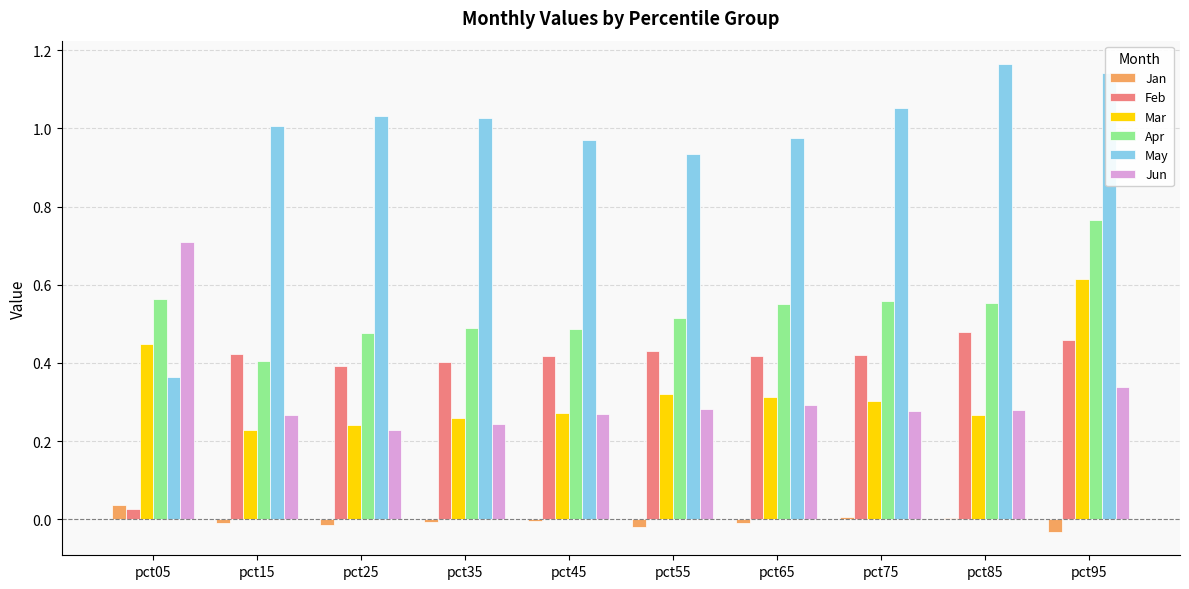

Which series has the widest spread of values?

May